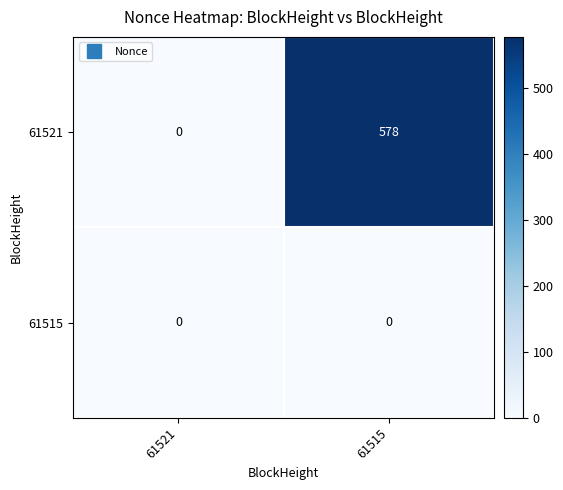

At how many categories does at least one series exceed 480?

1